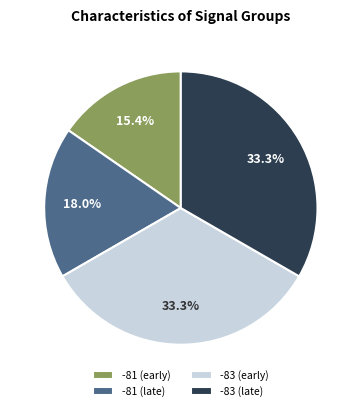

How much of the chart is everything except -81 (late)?

82.0%